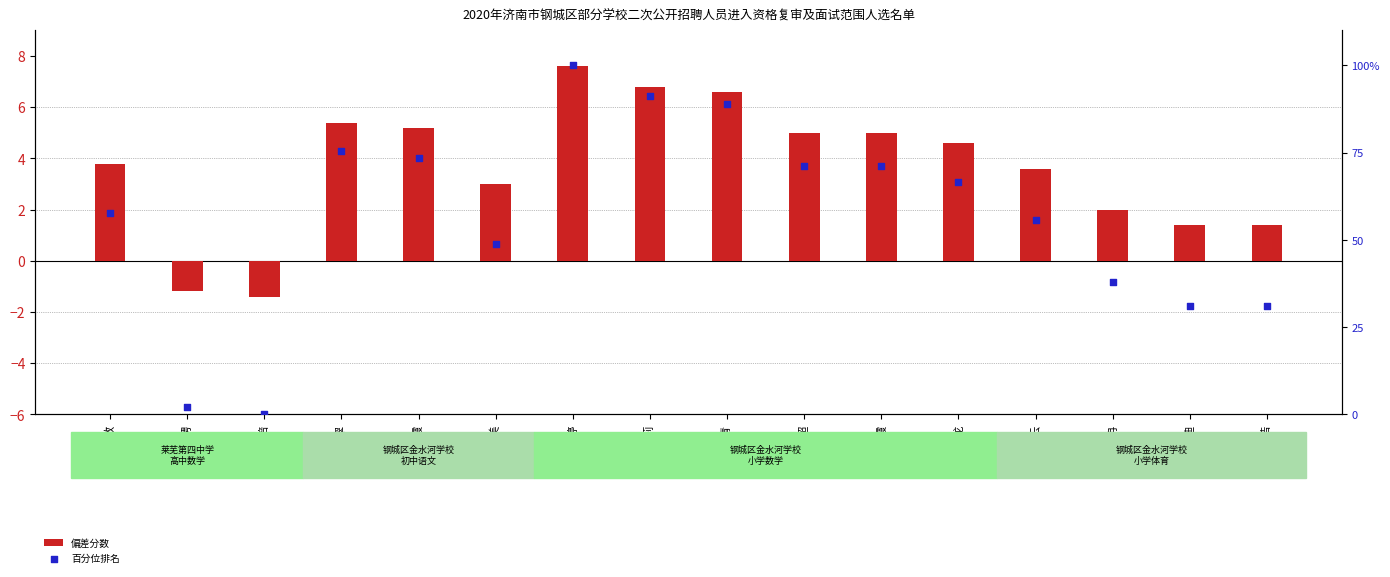

At how many categories does at least one series exceed 95?

1